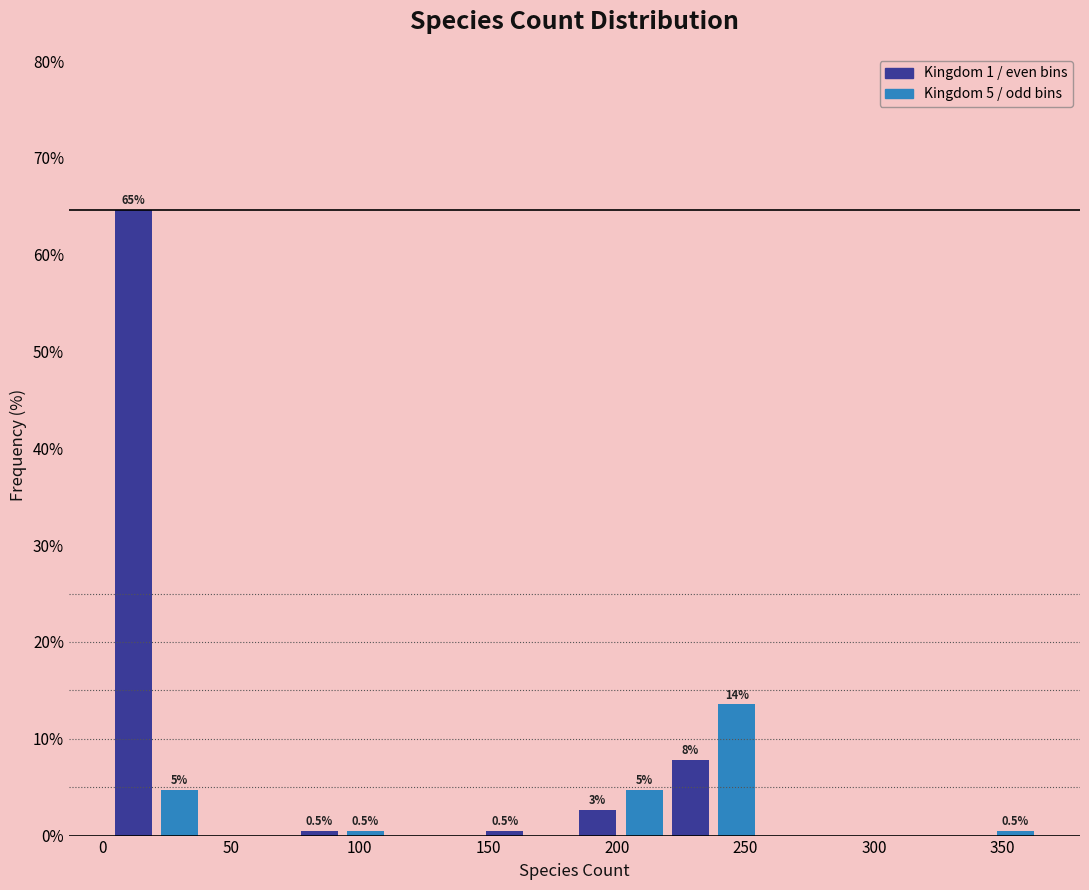

Read against the x-axis, roughly where is the centre of the tallest bar?

10